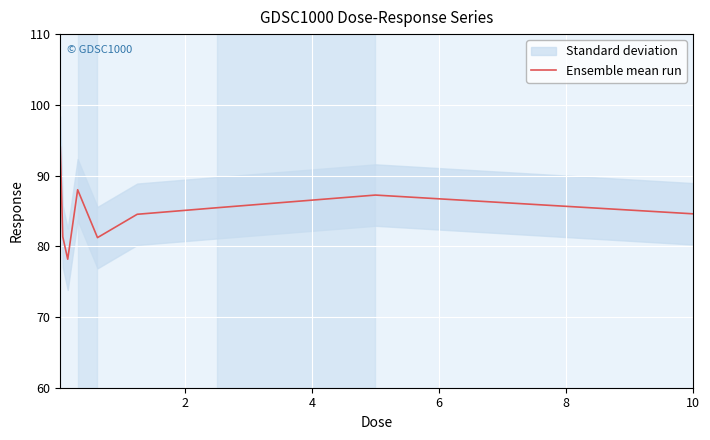

Does the chart display data point markers on the line(s)?

No